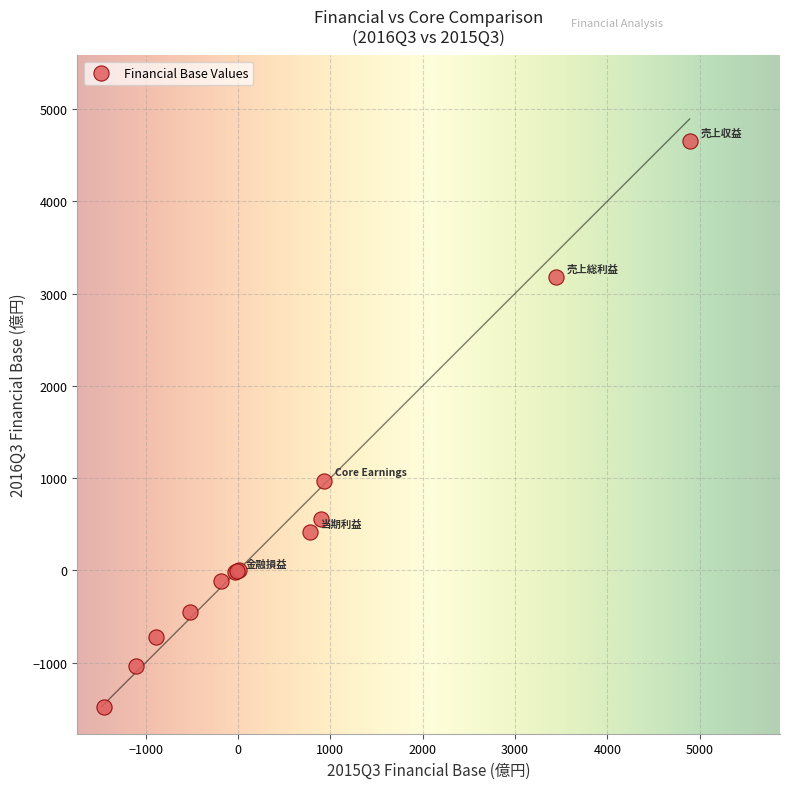

What Y value in the scatter plot is closest to 1587?

973